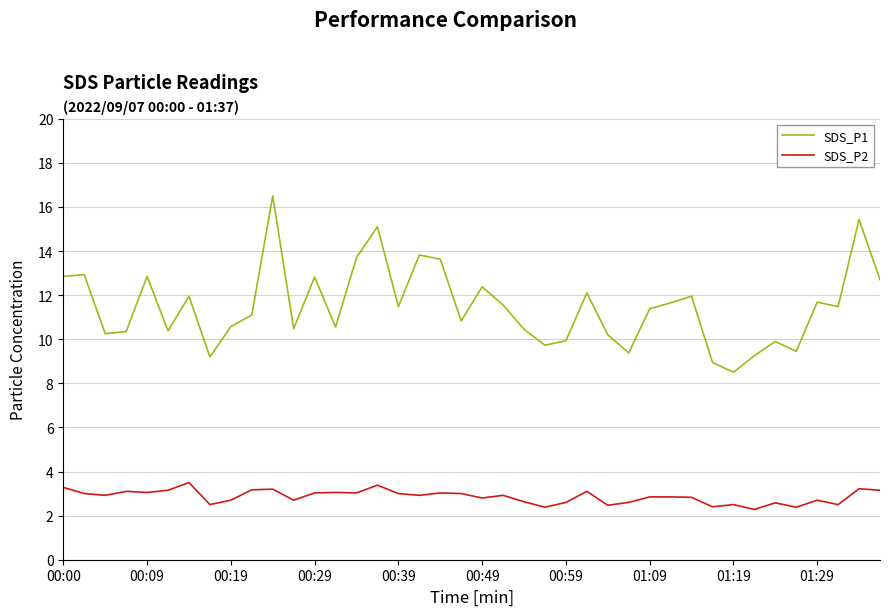

Which series has the largest total across all categories?

SDS_P1